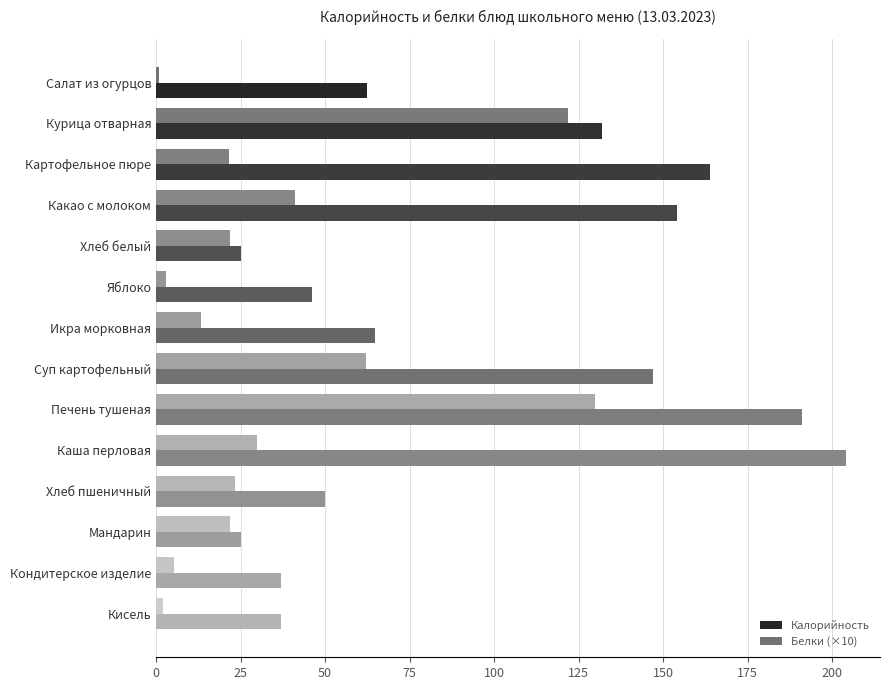

How many series are shown in this chart?

2